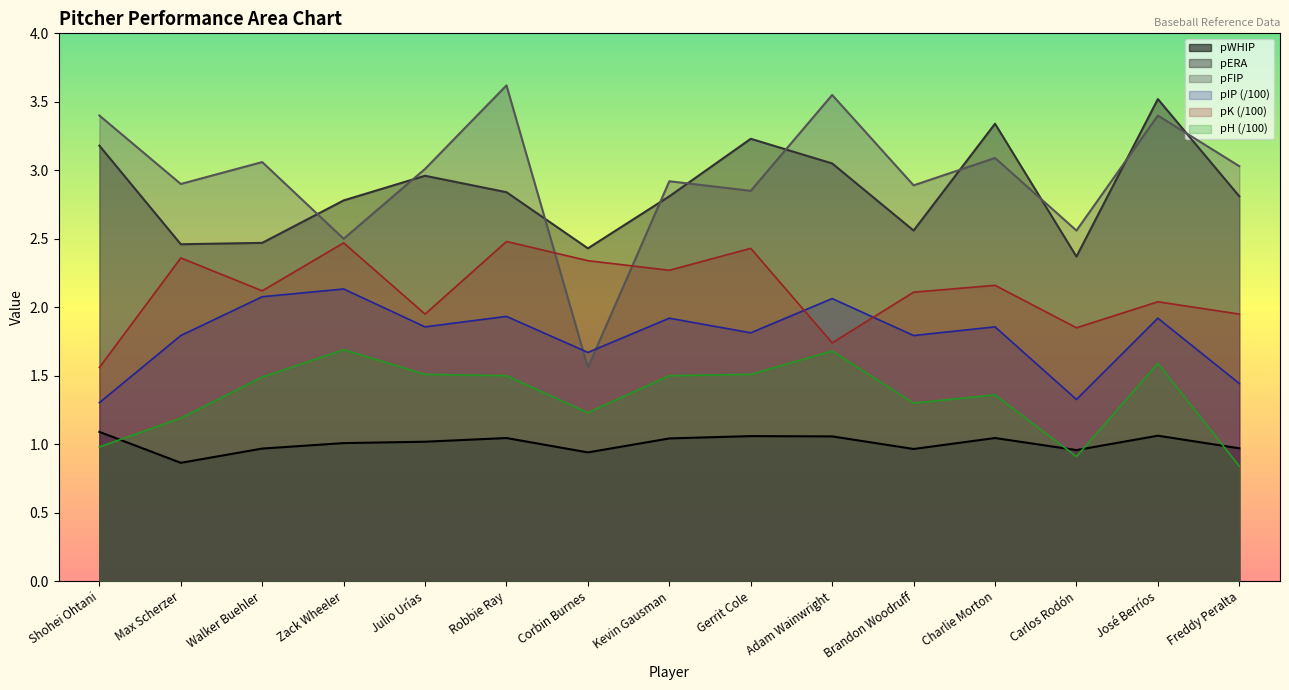

What position from the right is Walker Buehler?

13